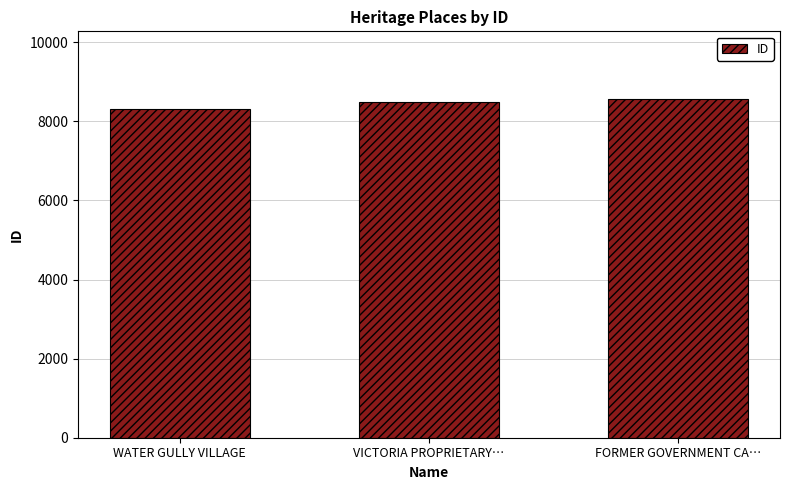

Reading left to right, transcribe all the data shown in this chart.

8316	8481	8563